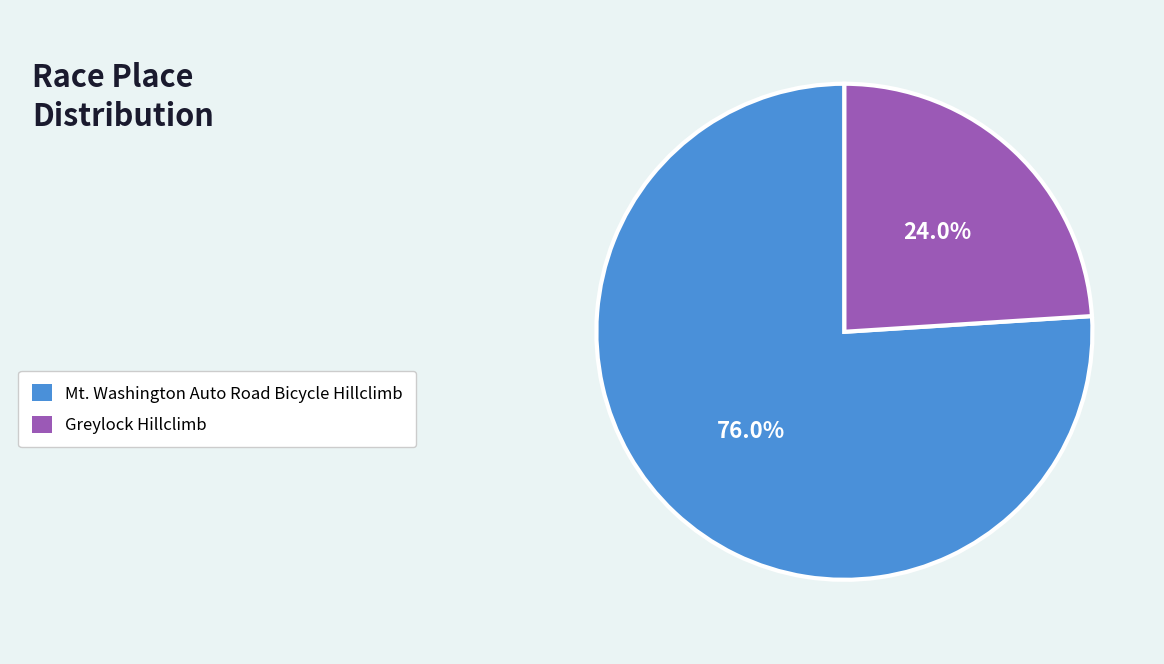

Does any single category account for the majority?

Yes